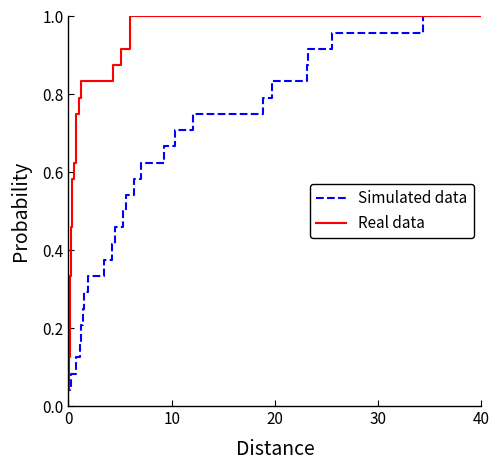

Is it true that Simulated data equals 0.0 at 0?

True